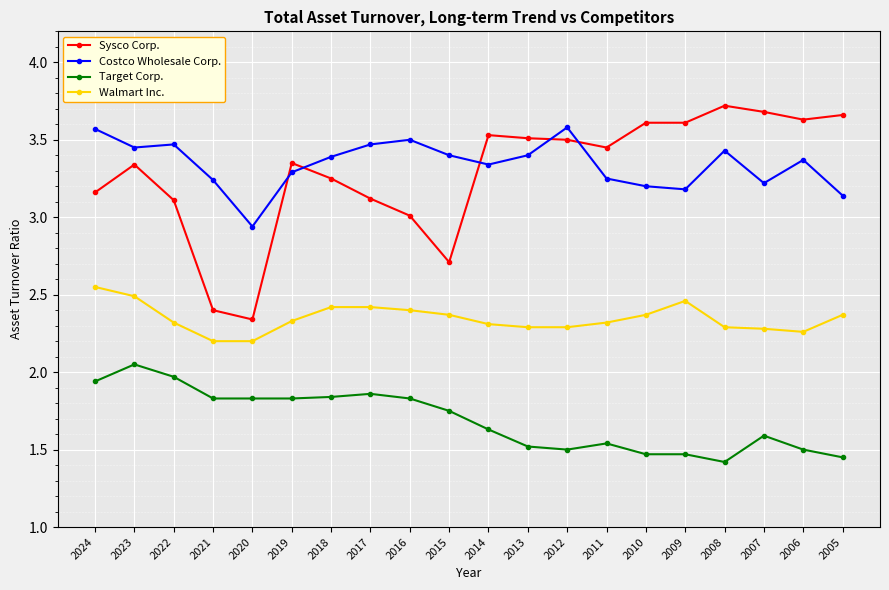

What is the difference between the maximum and second lowest values in the Target Corp. series?

0.6